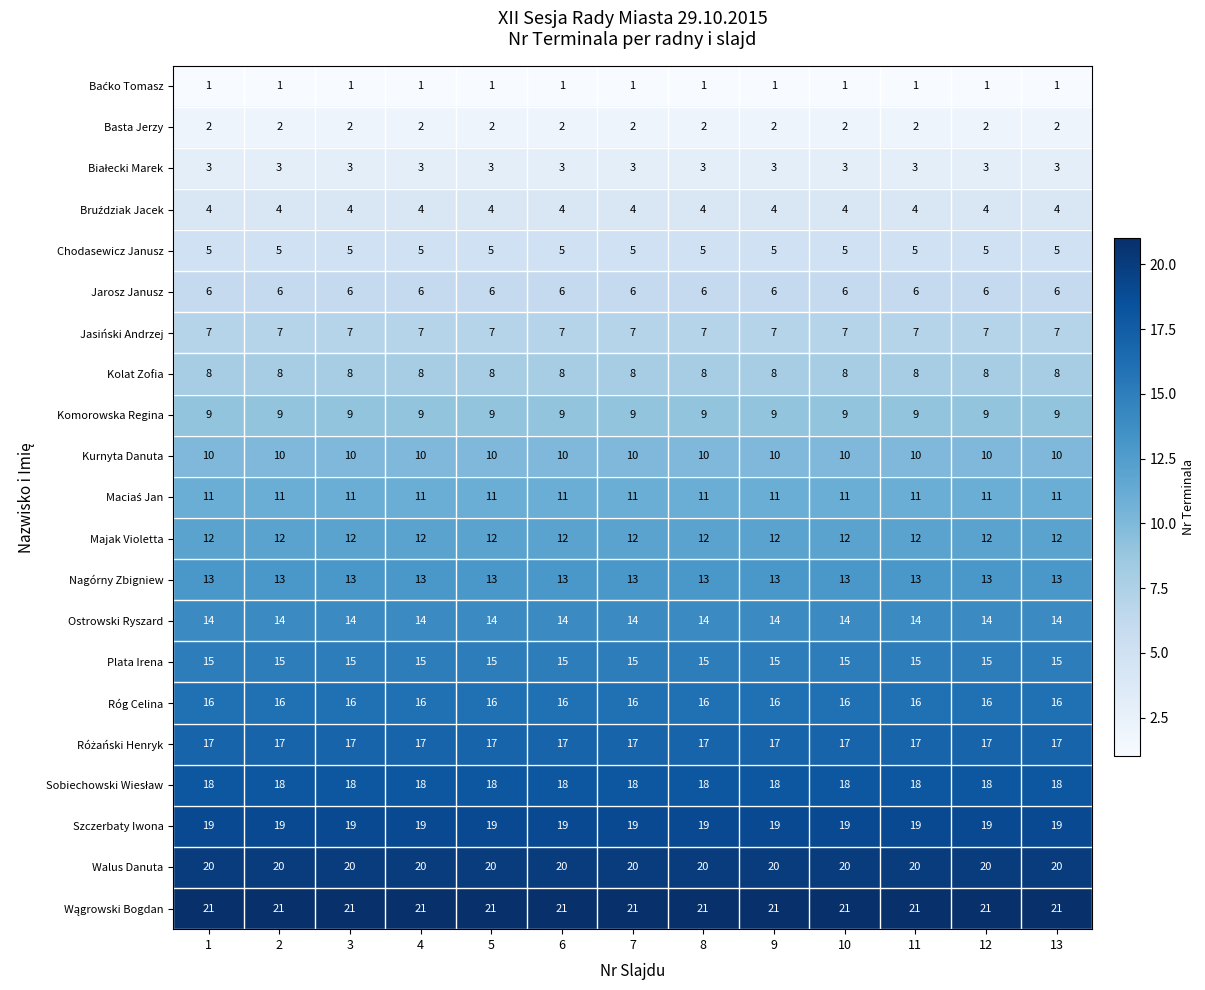

What is the total value across all series at 11?

231